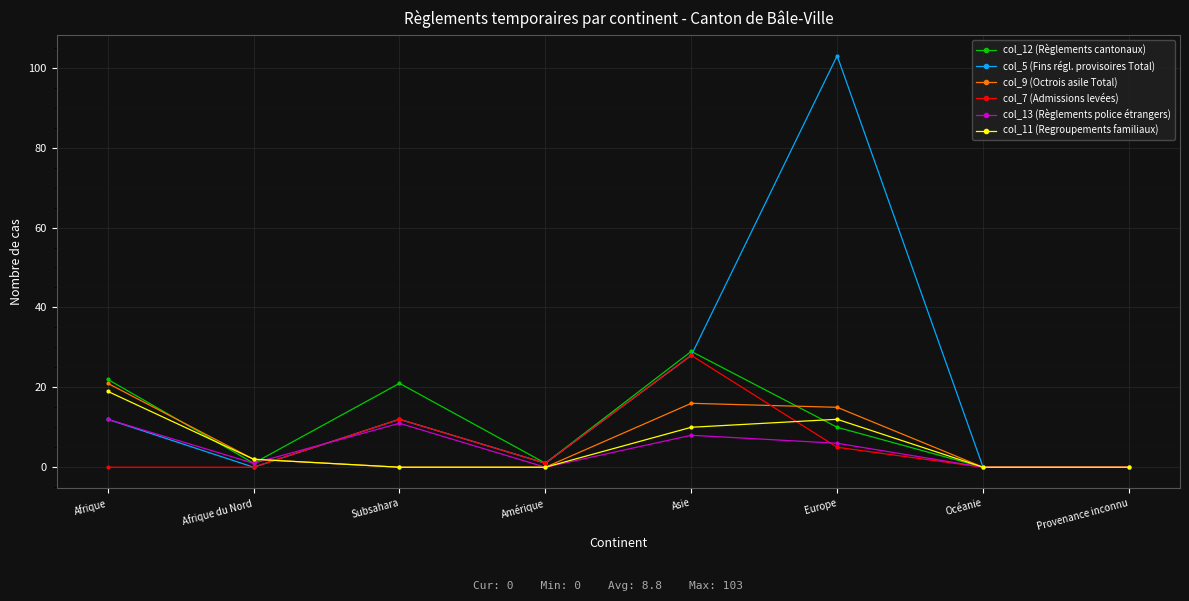

What is the label of the 8th point from the left?

Provenance inconnu